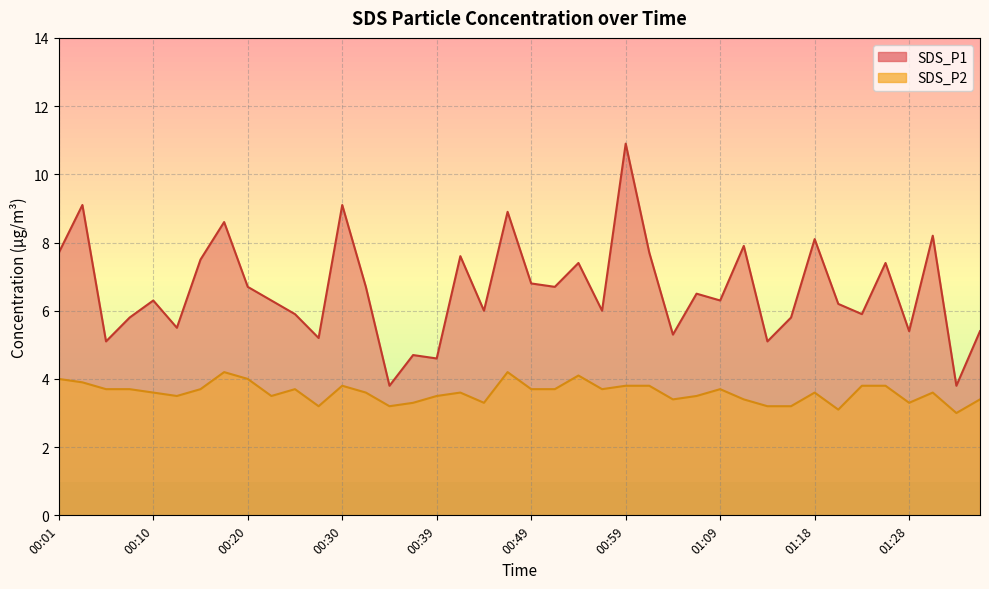

True or false: SDS_P1 and SDS_P2 cross at least once.

False